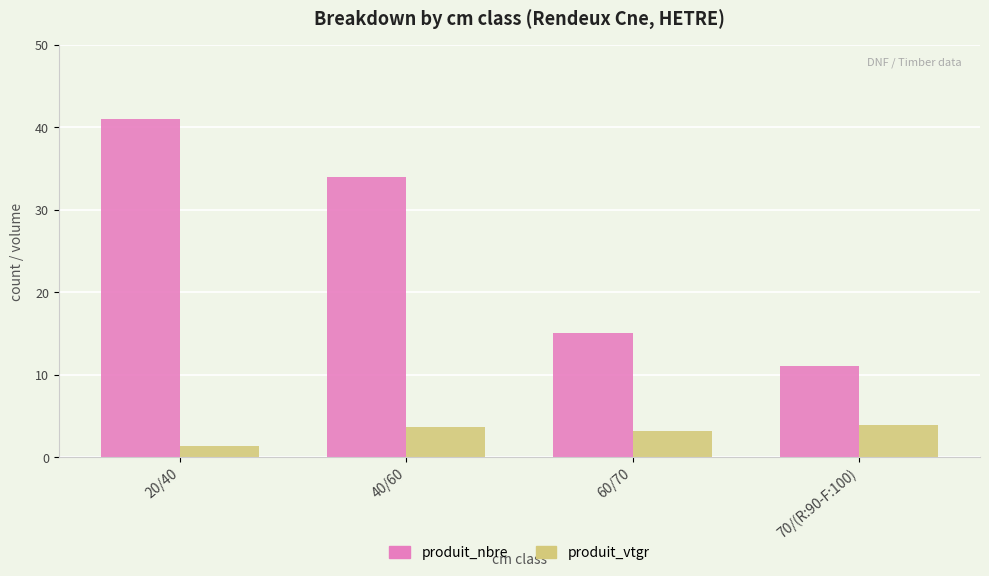

What is the label of the 1st bar from the right?

70/(R:90-F:100)